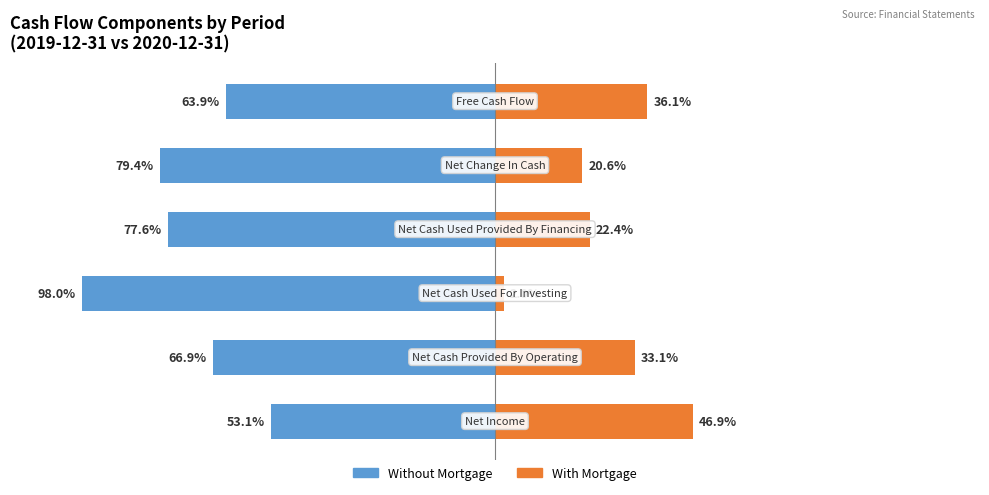

How many bars are there in total?

12